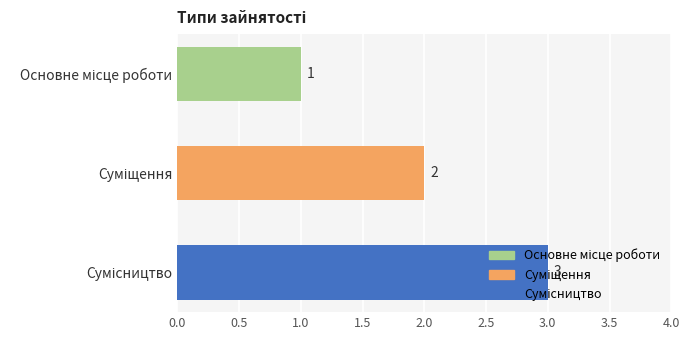

Count the values in the range 1 to 3.

3